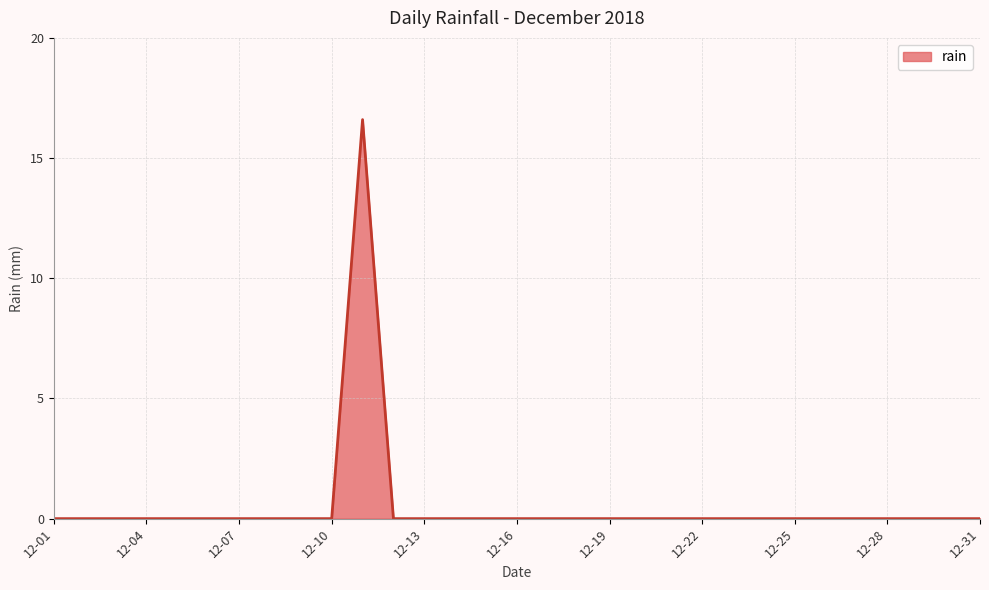

Reading left to right, list all the values displayed in this chart.

0.0	0.0	0.0	0.0	0.0	0.0	0.0	0.0	0.0	0.0	16.6	0.0	0.0	0.0	0.0	0.0	0.0	0.0	0.0	0.0	0.0	0.0	0.0	0.0	0.0	0.0	0.0	0.0	0.0	0.0	0.0